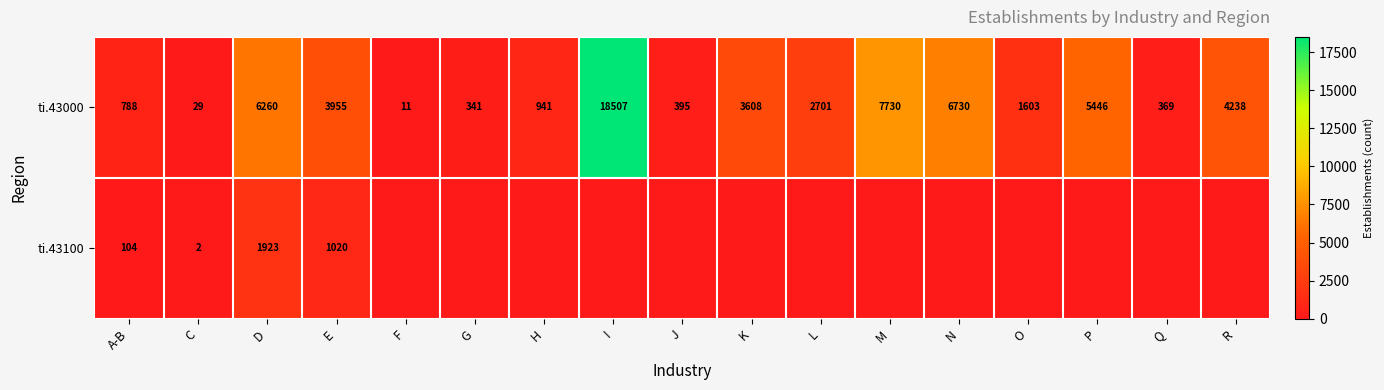

What is the minimum value for ti.43000?

11